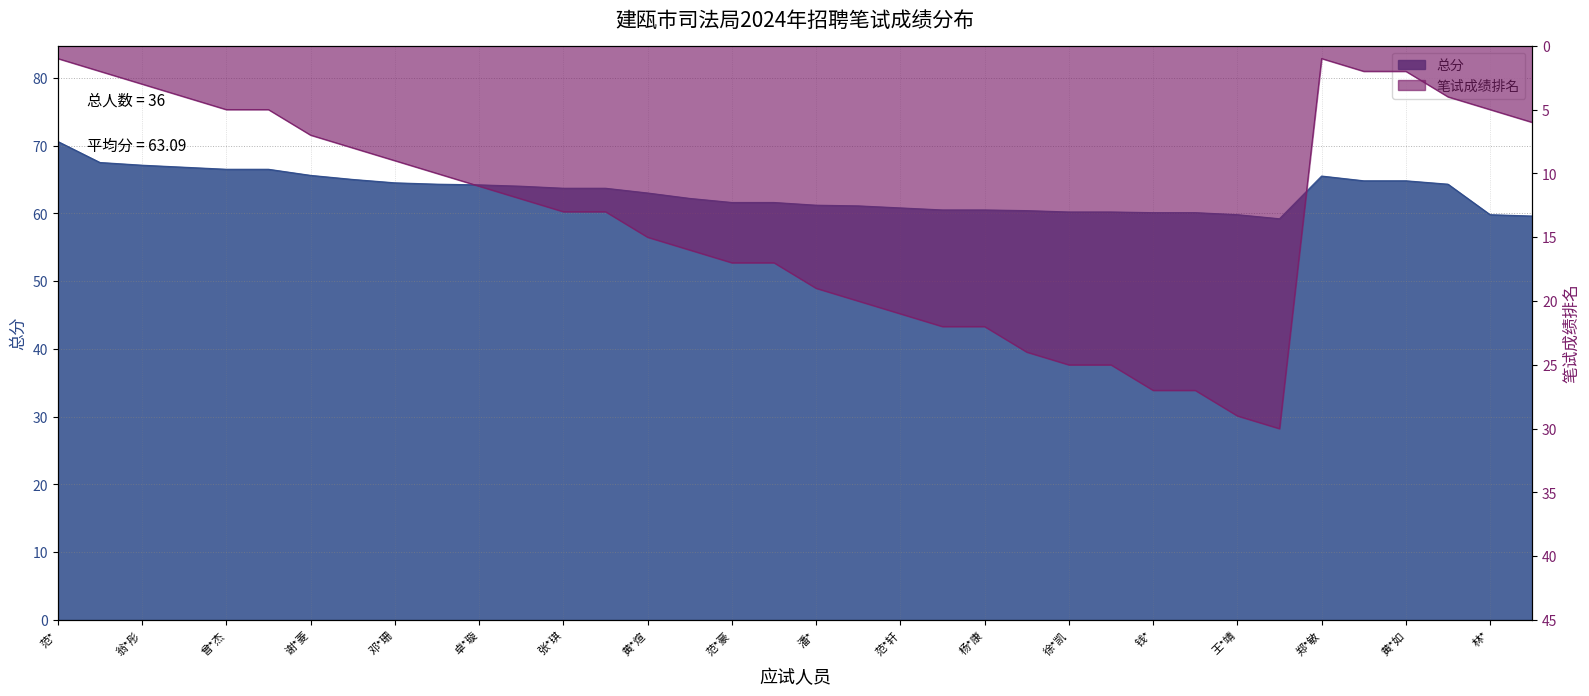

What are all the series names shown in the legend?

总分, 笔试成绩排名